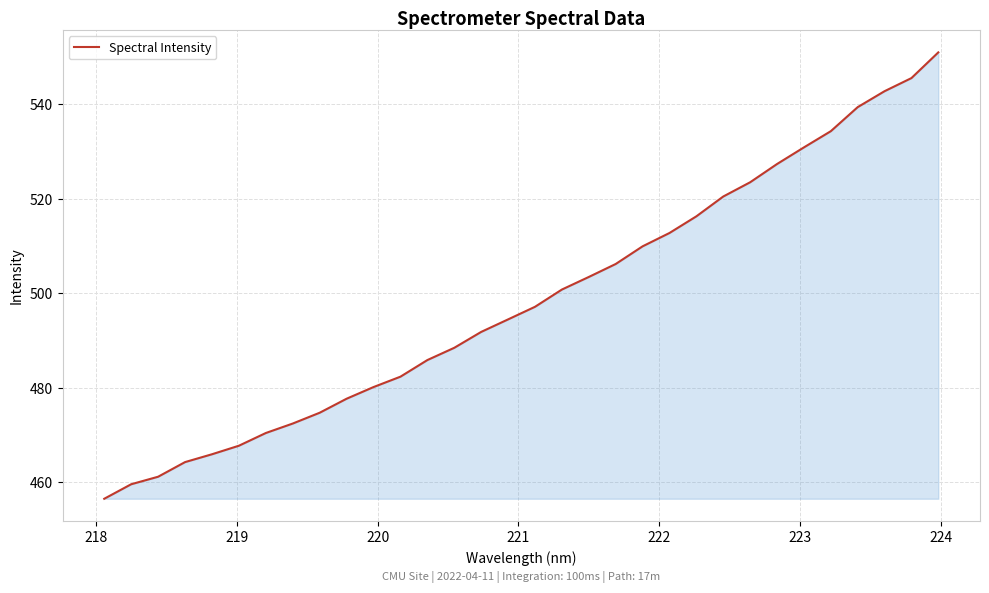

Reading left to right, transcribe all the data shown in this chart.

456.5	459.6	461.2	464.3	465.9	467.7	470.4	472.4	474.7	477.7	480.2	482.4	485.9	488.5	491.8	494.5	497.1	500.8	503.5	506.2	509.9	512.8	516.3	520.5	523.5	527.4	530.9	534.3	539.4	542.8	545.6	551.0